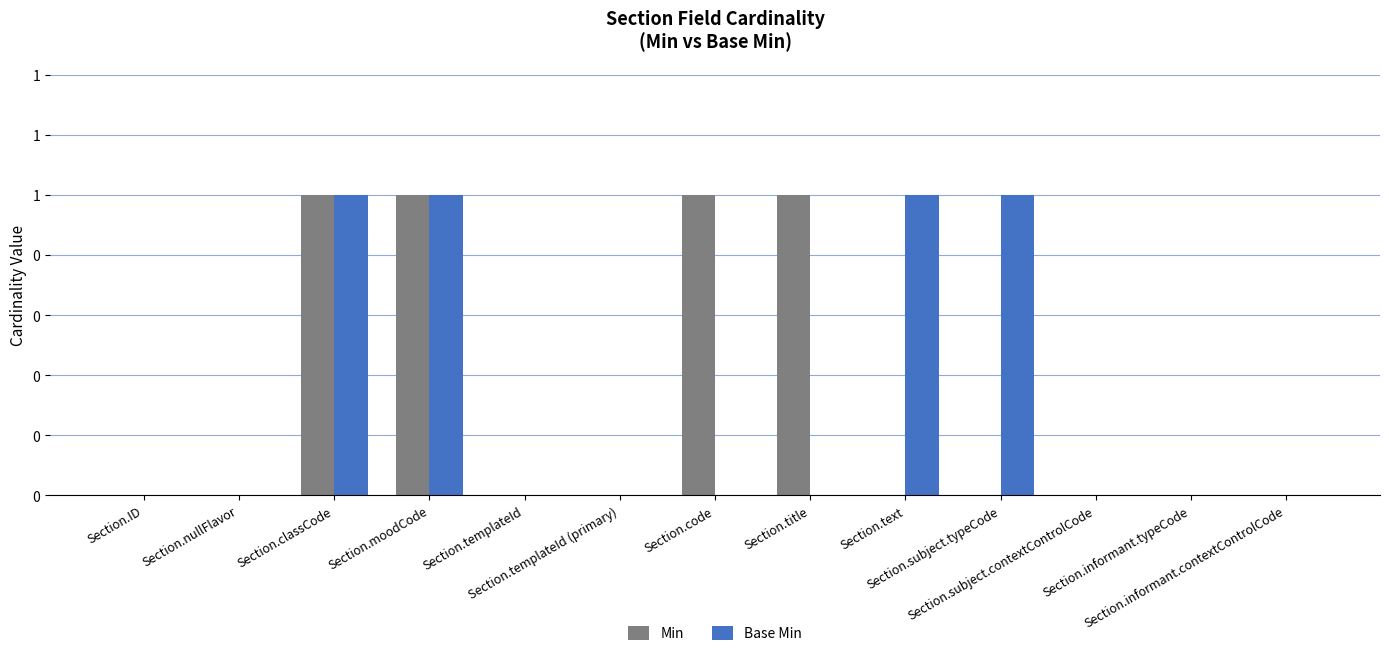

Which has a higher value, Section.templateId or Section.informant.contextControlCode?

Section.templateId